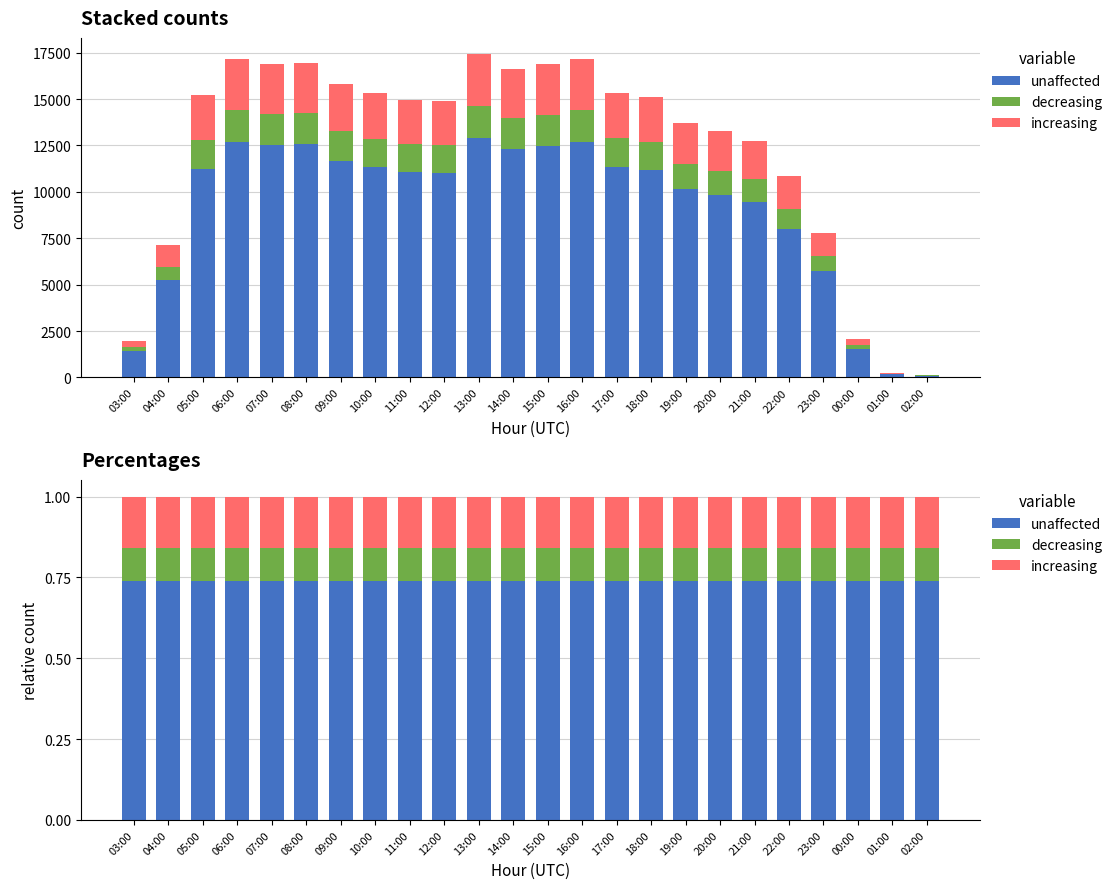

Between 22:00 and 13:00, which is larger?

22:00